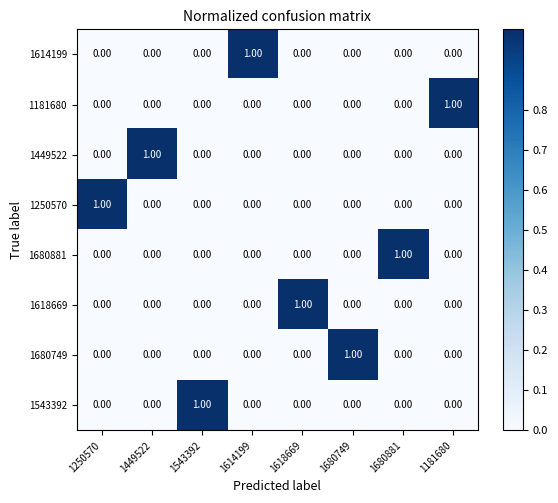

At how many categories does at least one series exceed 0?

8